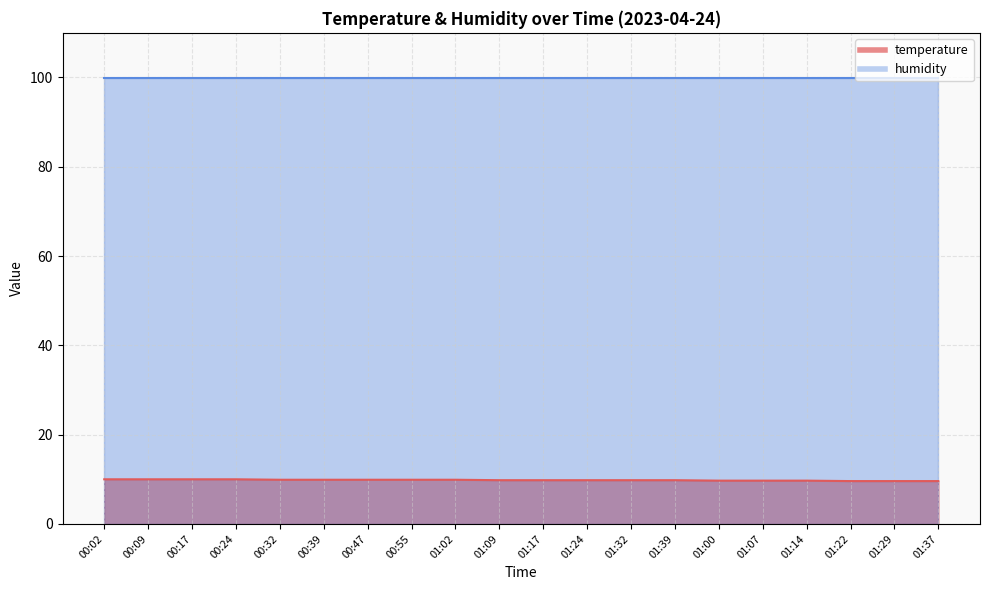

What is the label of the 19th point from the left?

01:29